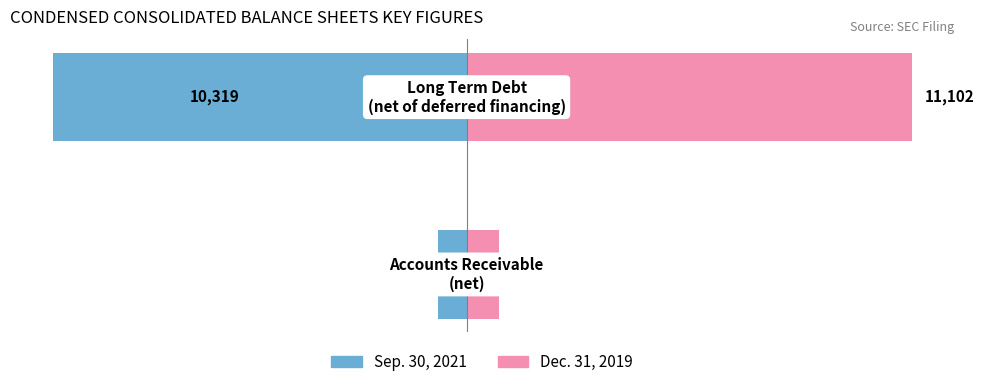

Rank the series by their maximum value, from highest to lowest.

Dec. 31, 2019, Sep. 30, 2021